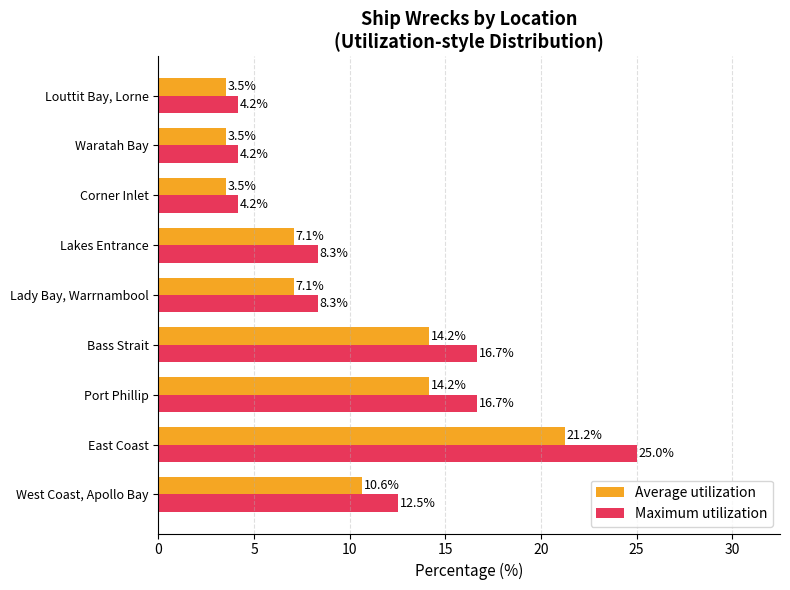

Which series changed the most between West Coast, Apollo Bay and Lakes Entrance?

Maximum utilization